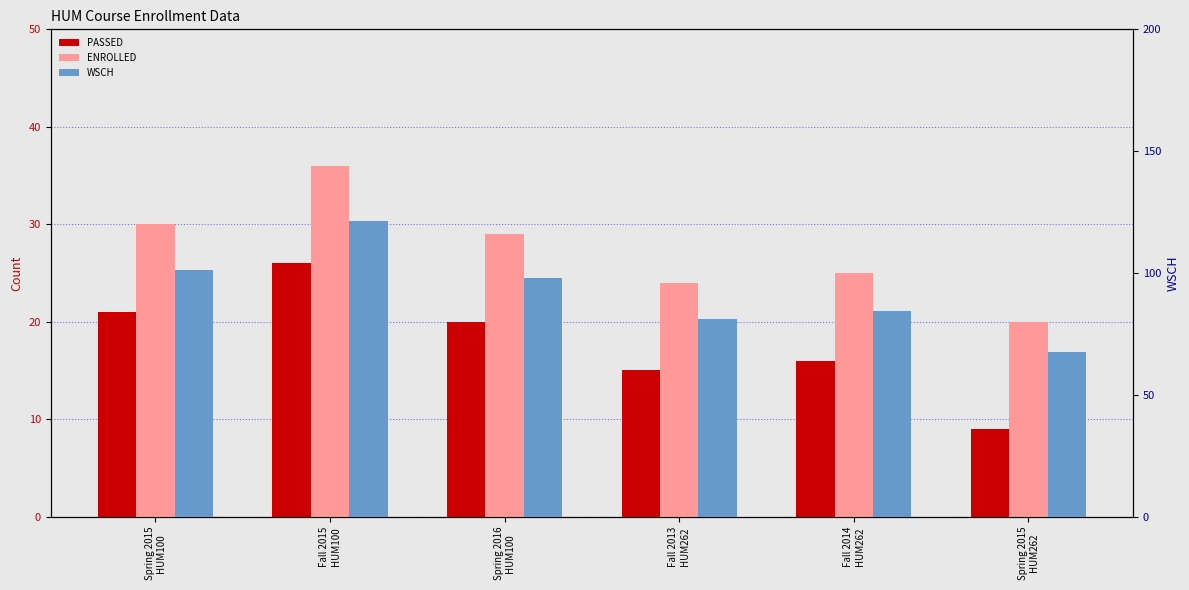

How many data points in ENROLLED are above 29?

2